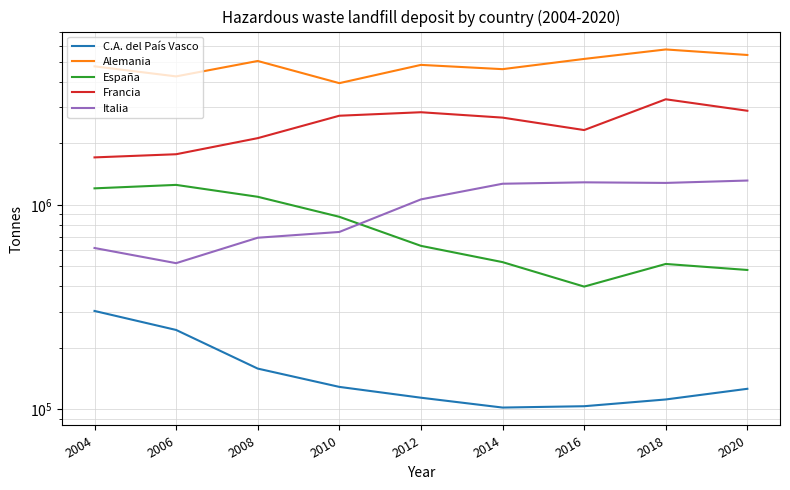

What is the total value across all series at 2008?

9121576.0